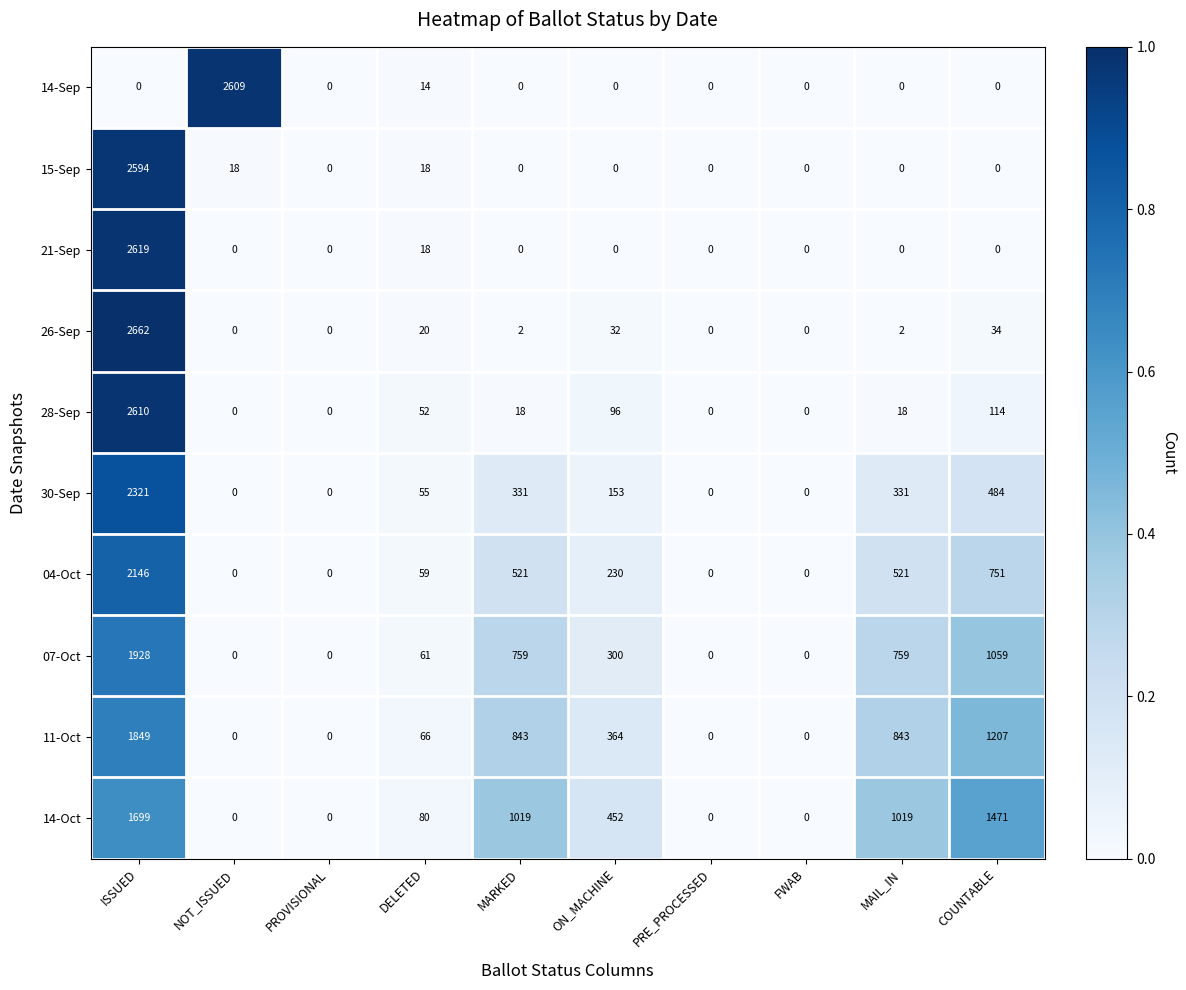

Where does the 26-Sep series first go above 2?

ISSUED